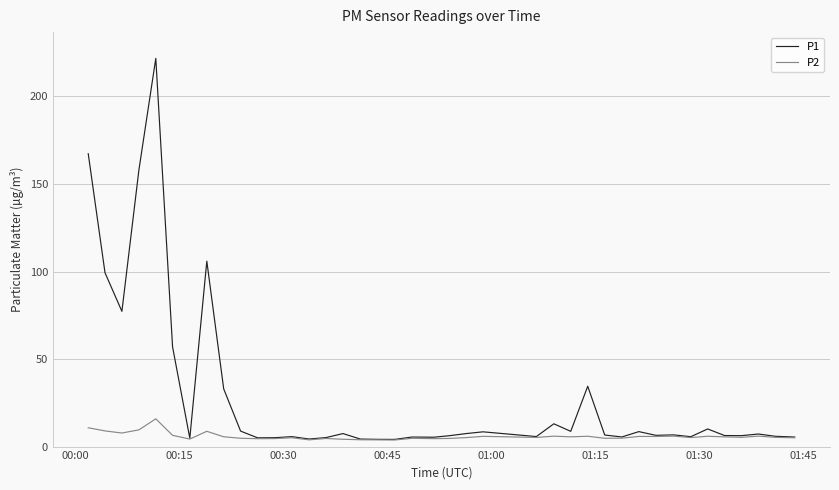

What is the maximum value shown in the chart?

221.8